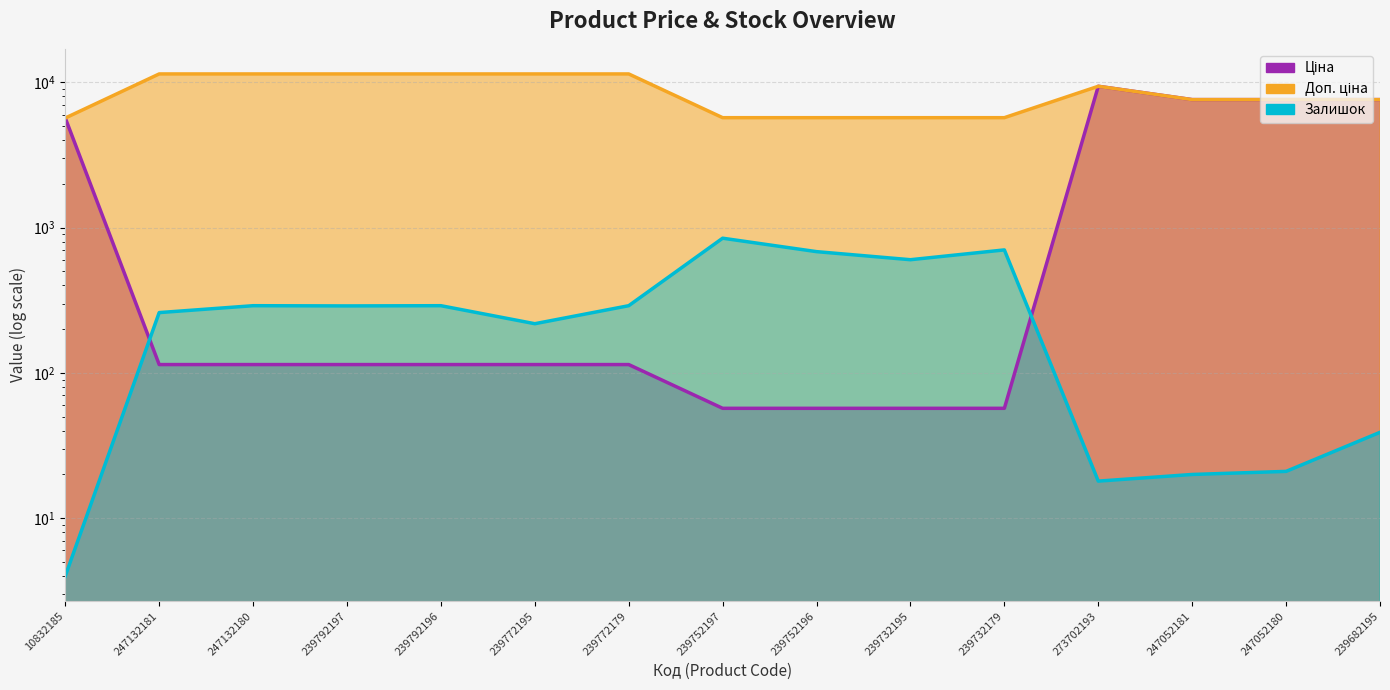

Is it true that Залишок equals 683.0 at 239752196?

True